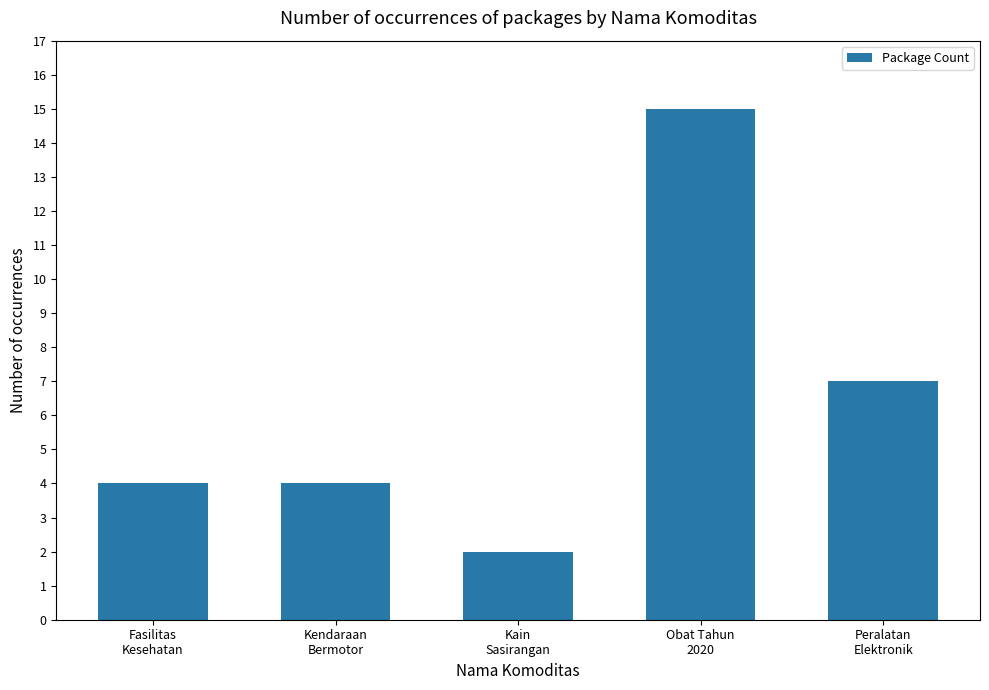

Is it true that the value at Kendaraan
Bermotor is 2?

False